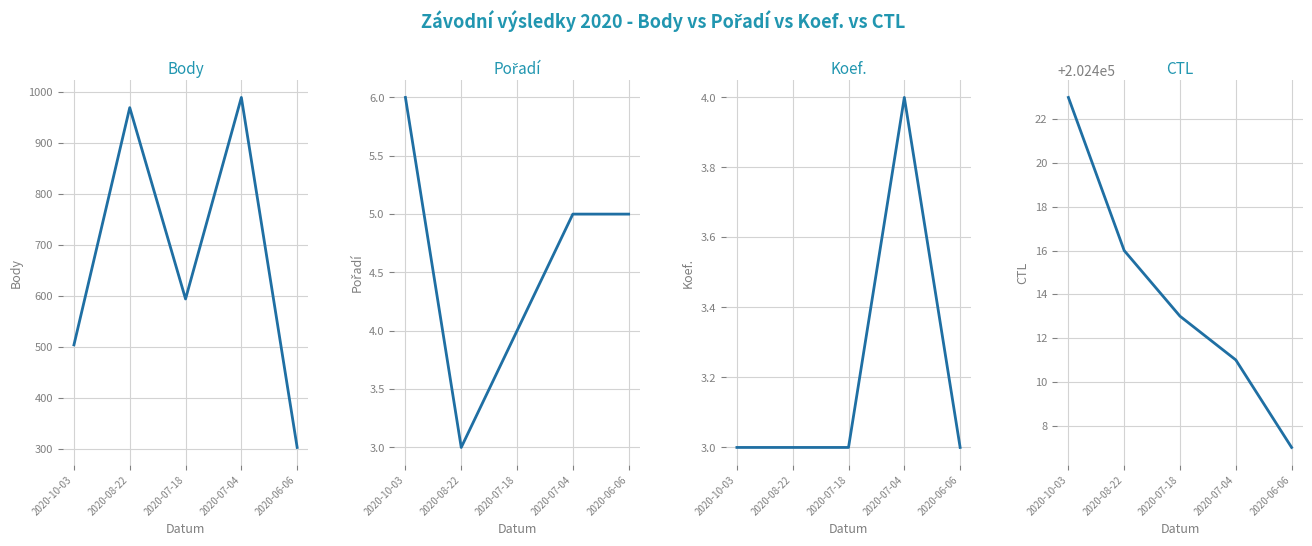

The CTL series shows 90147 at 2020-07-18. True or false?

False